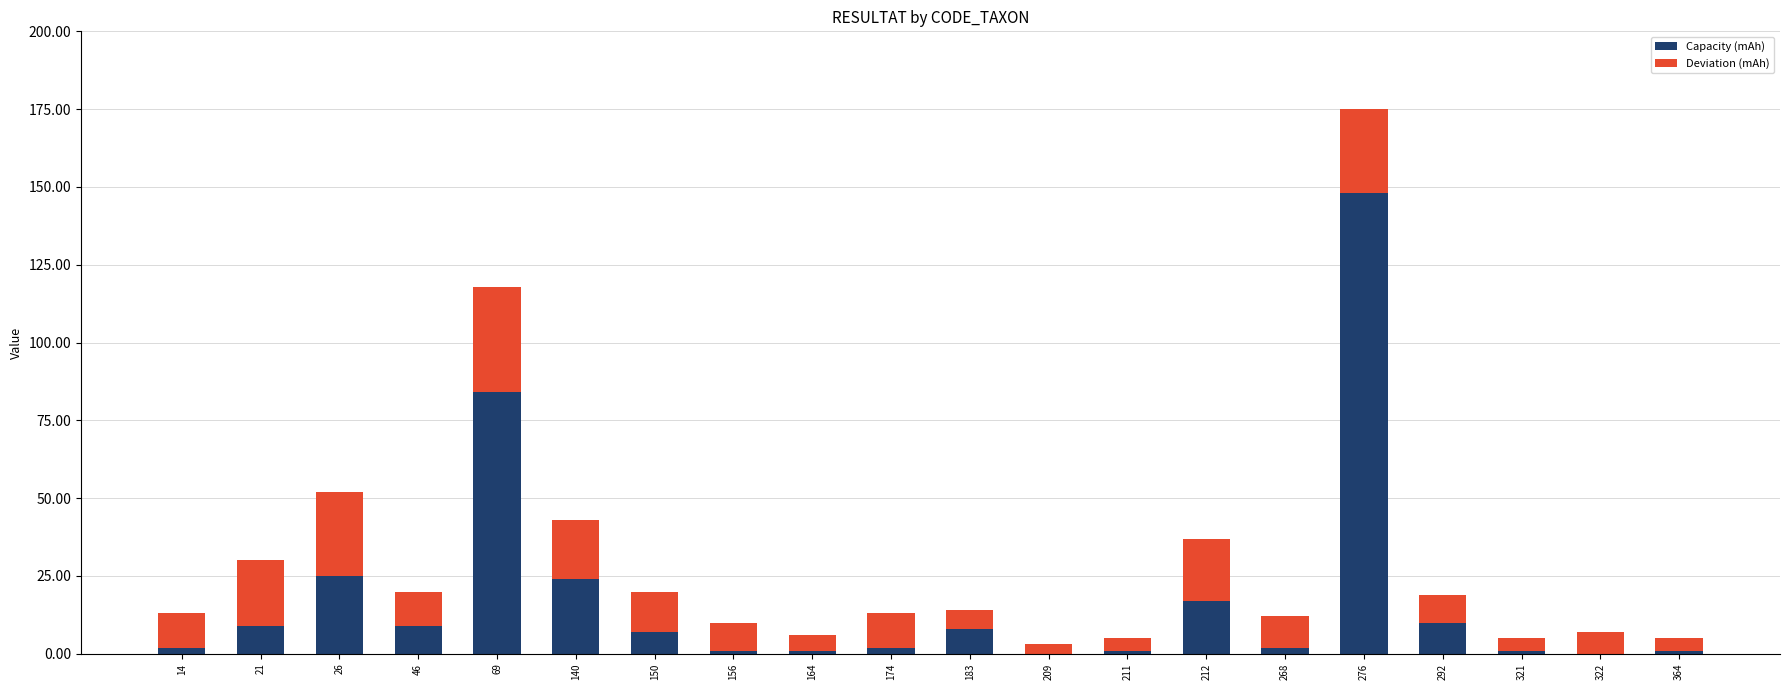

At which category is the sum across all series the highest?

276